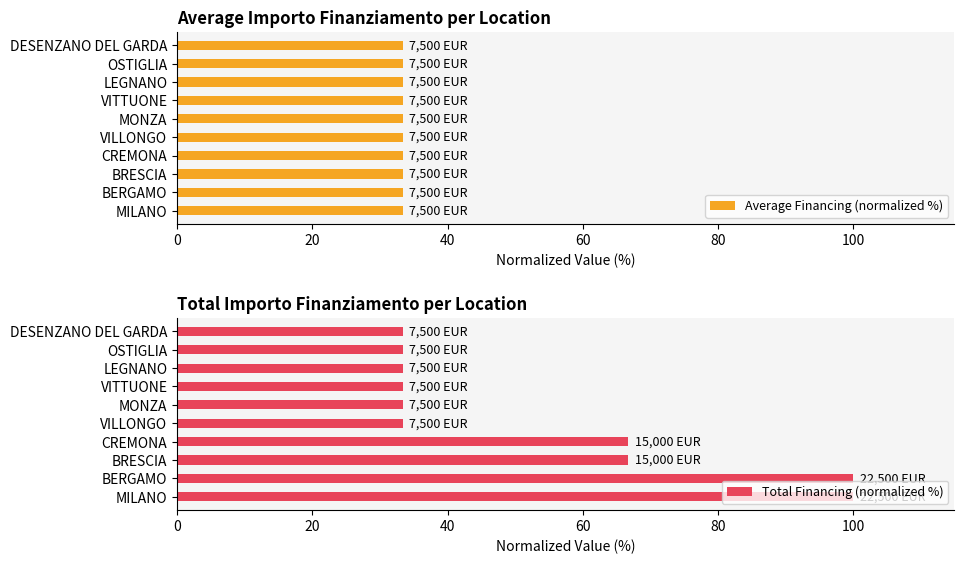

What is the difference between the Total Financing (normalized %) values at OSTIGLIA and BERGAMO?

66.7